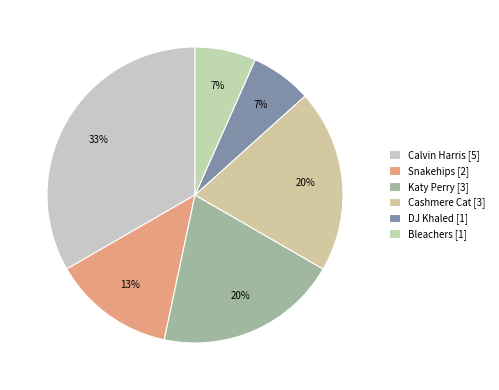

To the nearest percent, what is the difference between the Cashmere Cat and Calvin Harris slice percentages?

13%